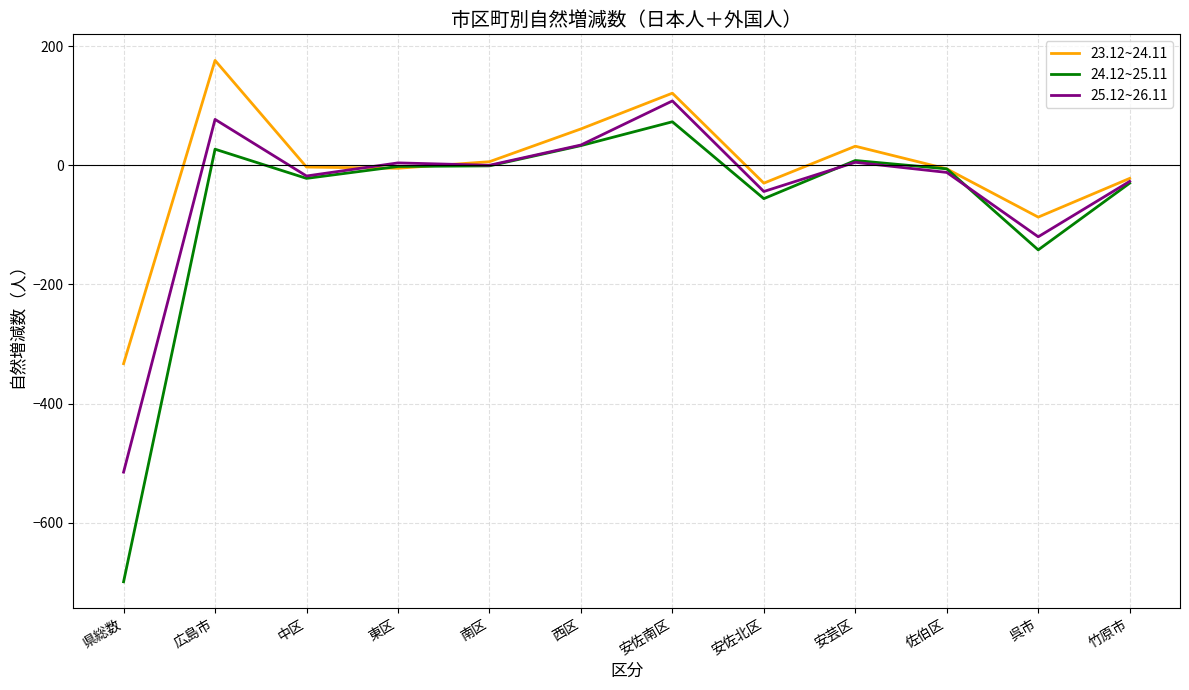

The 24.12~25.11 series shows -86 at 安佐北区. True or false?

False